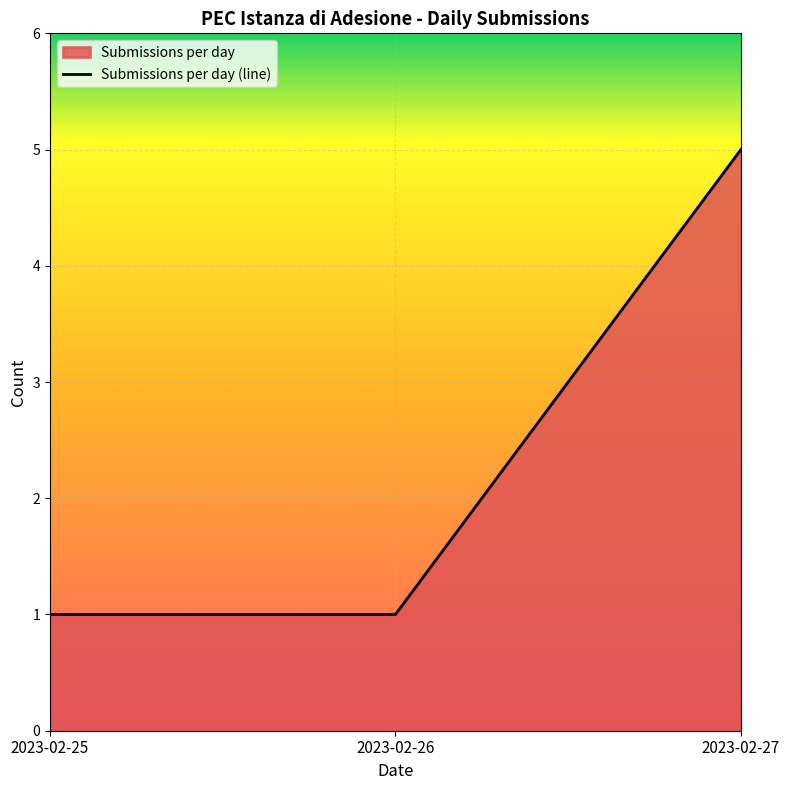

Which label corresponds to the largest value in the chart?

2023-02-27